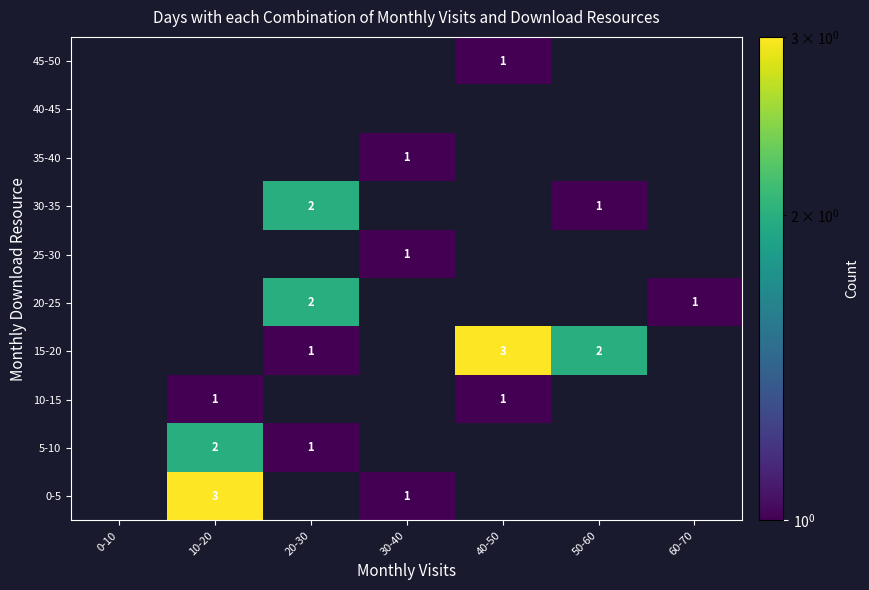

The 25-30 series shows 1 at 30-40. True or false?

True